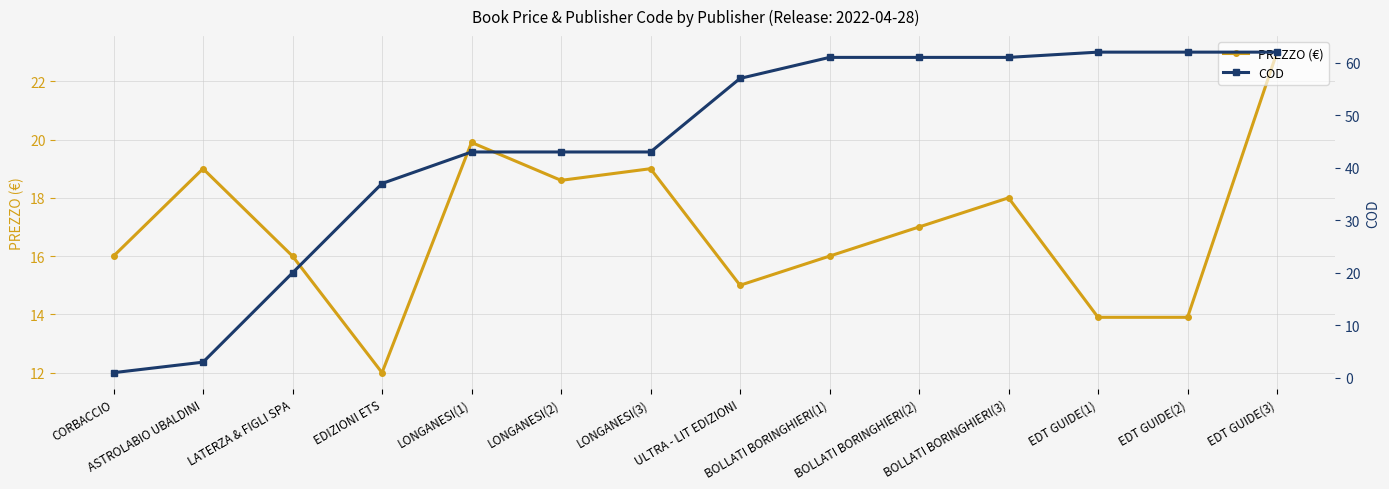

What is the label of the 3rd point from the left?

LATERZA & FIGLI SPA